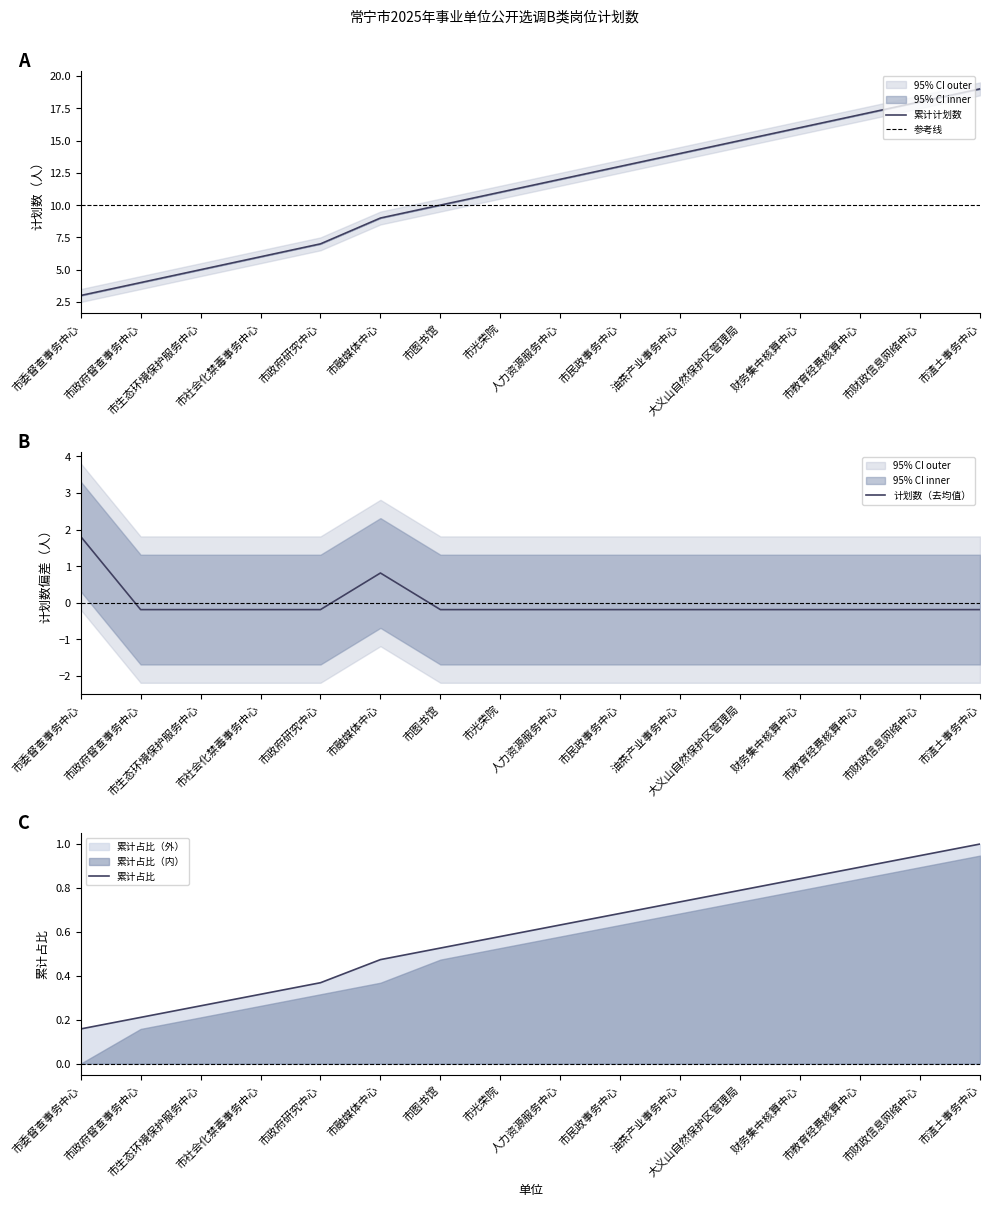

Is it true that the value at 财务集中核算中心 is -0.2?

True